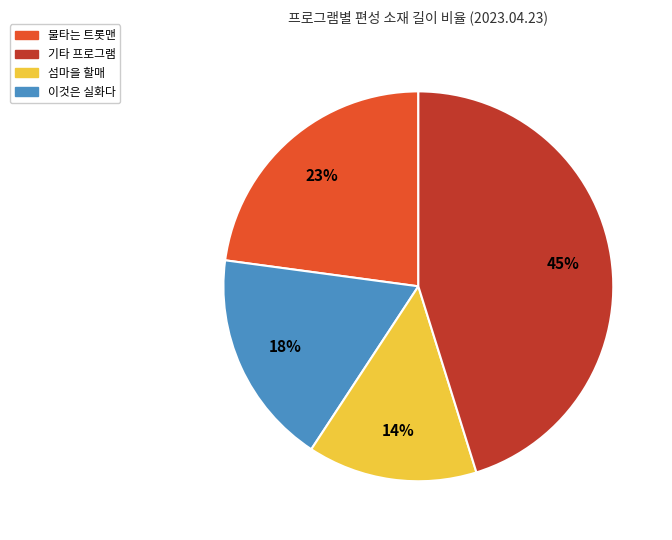

Does any single category account for the majority?

No